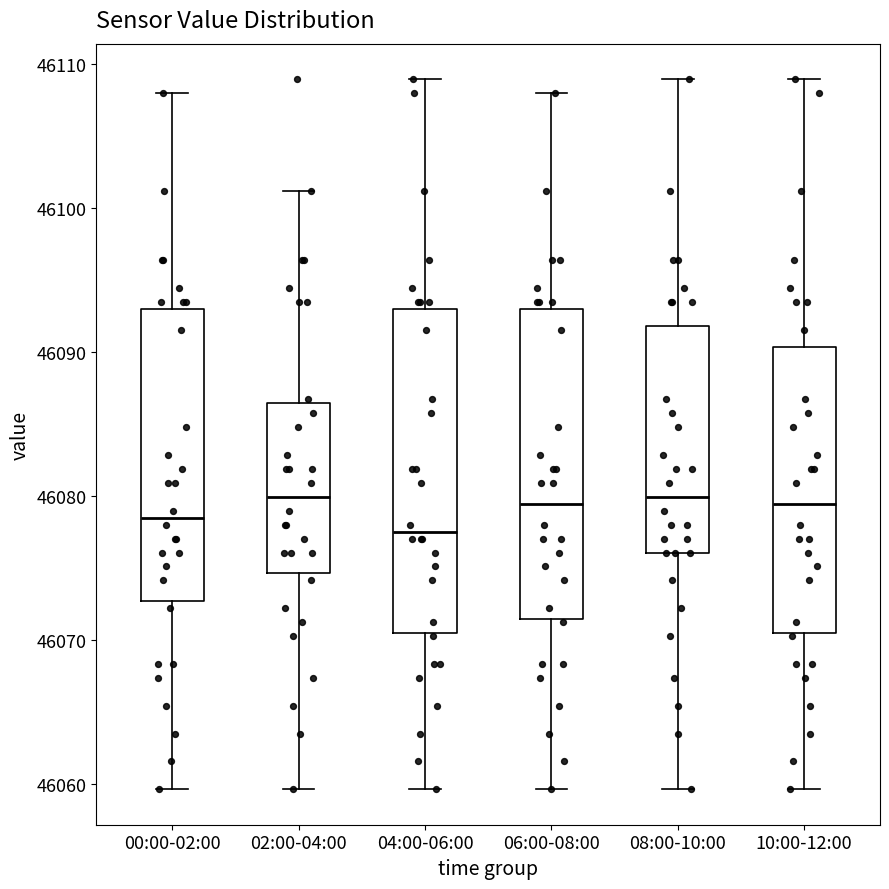

Where does the upper whisker of the box for 08:00-10:00 end on the y-axis? The values are not printed on the chart, so give them approximately, as read against the axis.

46109